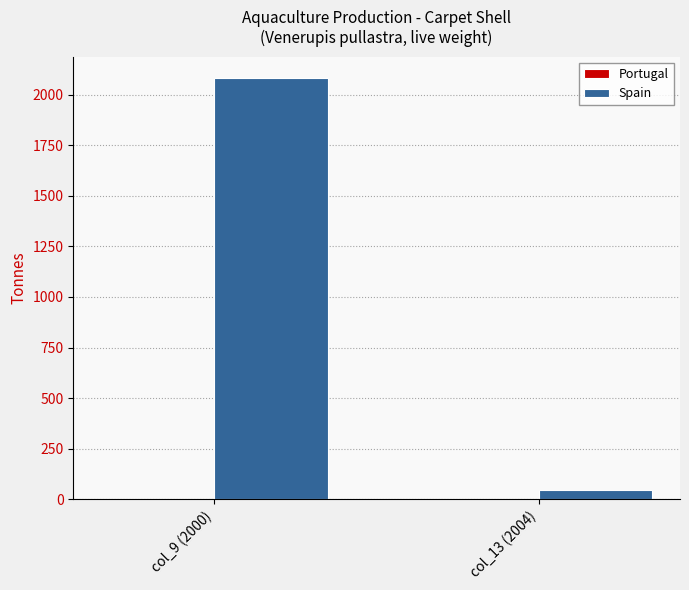

Does the chart contain stacked bars?

No